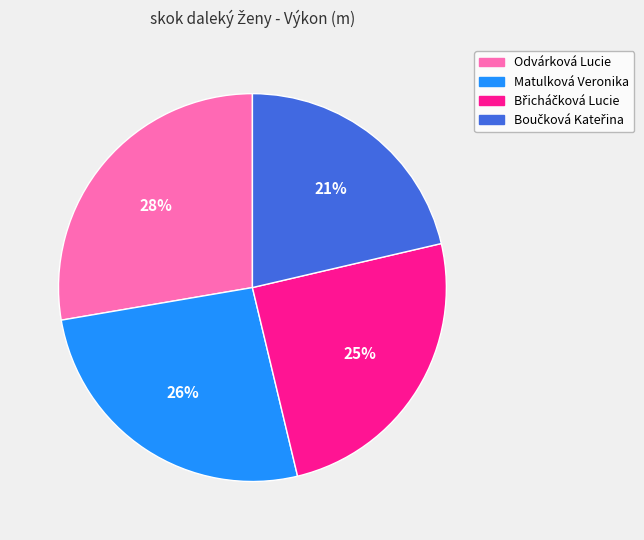

To the nearest percent, what is the average slice percentage?

25%